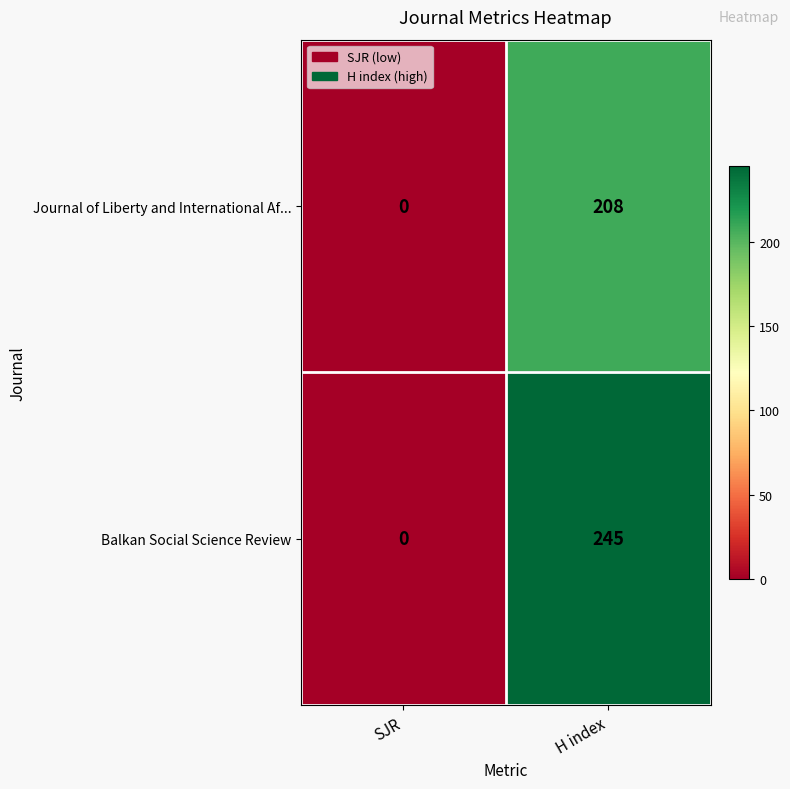

What is the average value of the Journal of Liberty and International Af... series?

104